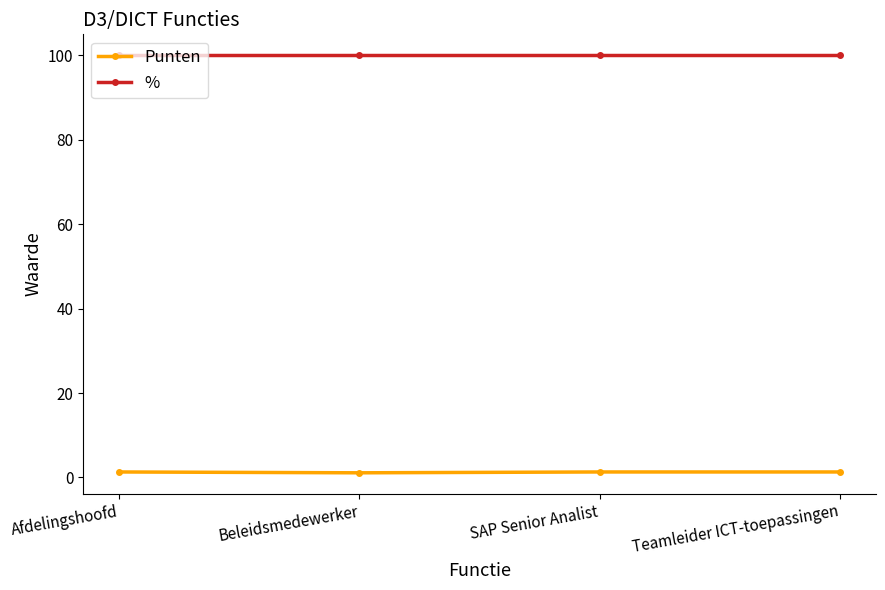

What is the highest value of the Punten series?

1.3